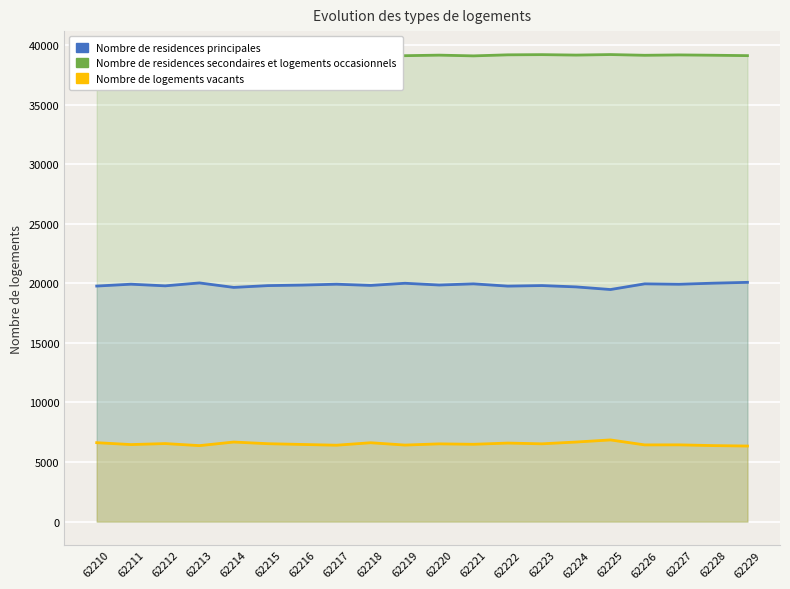

Reading right to left, transcribe all the data shown in this chart.

Nombre de residences principales: 62229=20082	62228=20012	62227=19922	62226=19957	62225=19479	62224=19699	62223=19812	62222=19766	62221=19956	62220=19858	62219=20005	62218=19824	62217=19926	62216=19852	62215=19808	62214=19657	62213=20033	62212=19788	62211=19926	62210=19771
Nombre de residences secondaires et logements occasionnels: 62229=39109	62228=39143	62227=39170	62226=39139	62225=39200	62224=39156	62223=39193	62222=39177	62221=39089	62220=39151	62219=39105	62218=39091	62217=39196	62216=39207	62215=39188	62214=39199	62213=39124	62212=39197	62211=39143	62210=39139
Nombre de logements vacants: 62229=6344	62228=6380	62227=6443	62226=6439	62225=6856	62224=6680	62223=6530	62222=6592	62221=6490	62220=6526	62219=6425	62218=6620	62217=6413	62216=6476	62215=6539	62214=6679	62213=6378	62212=6550	62211=6466	62210=6625